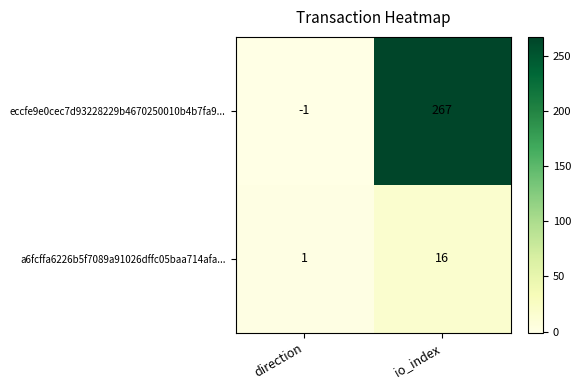

Reading left to right, extract all data points from this chart.

eccfe9e0cec7d93228229b4670250010b4b7fa9...: -1	267
a6fcffa6226b5f7089a91026dffc05baa714afa...: 1	16